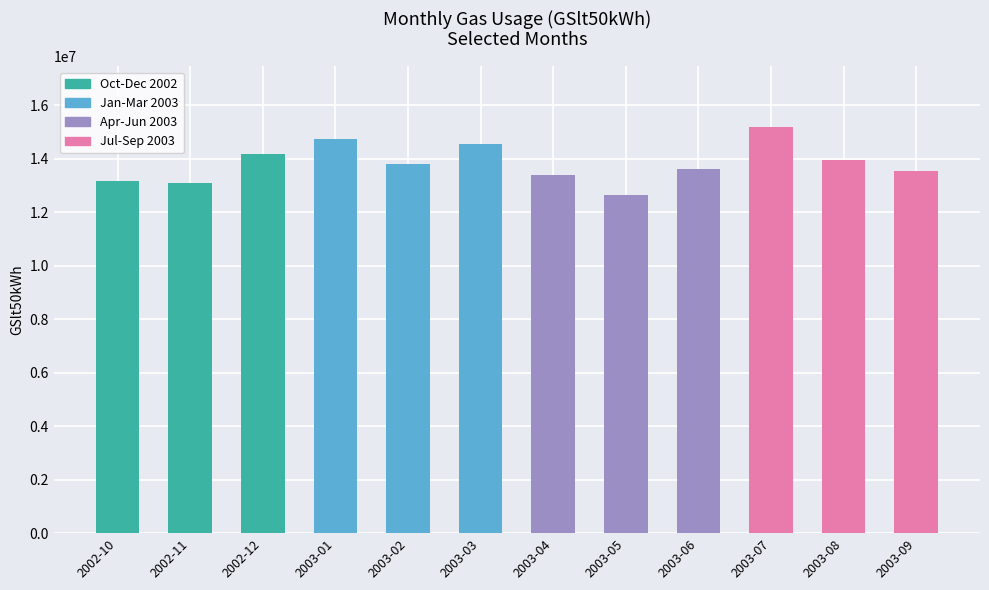

At which label does the data first exceed 13813814?

2002-12